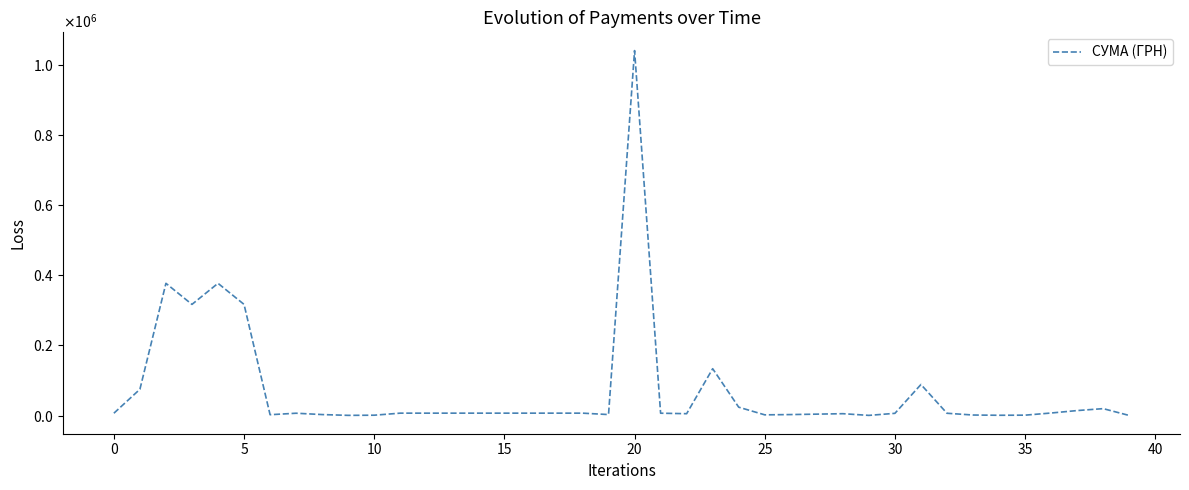

At which category does the chart reach its peak across all series?

20